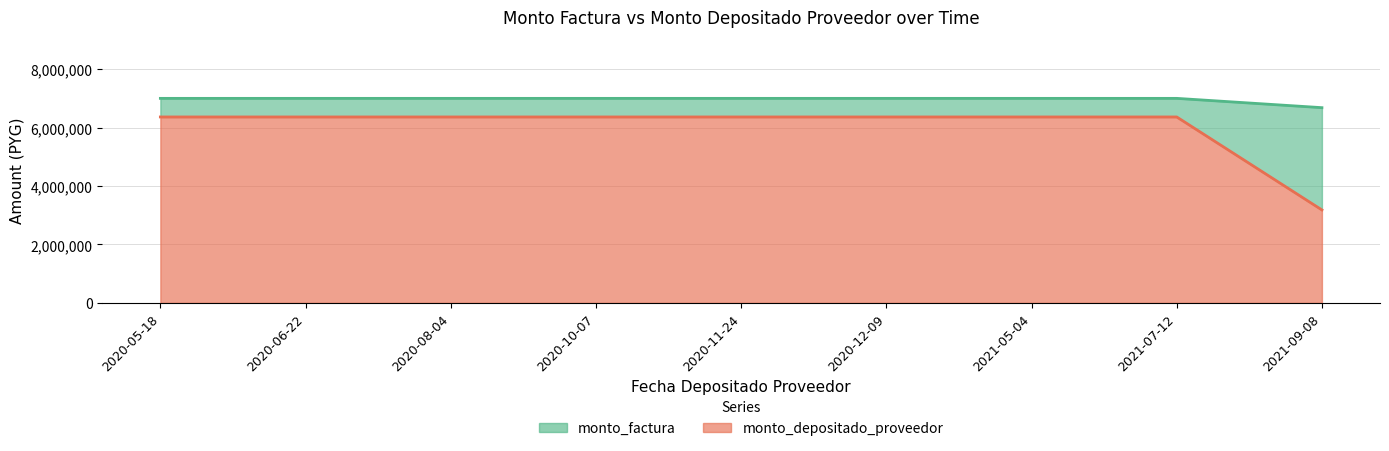

What is the label of the 9th point from the left?

2021-09-08